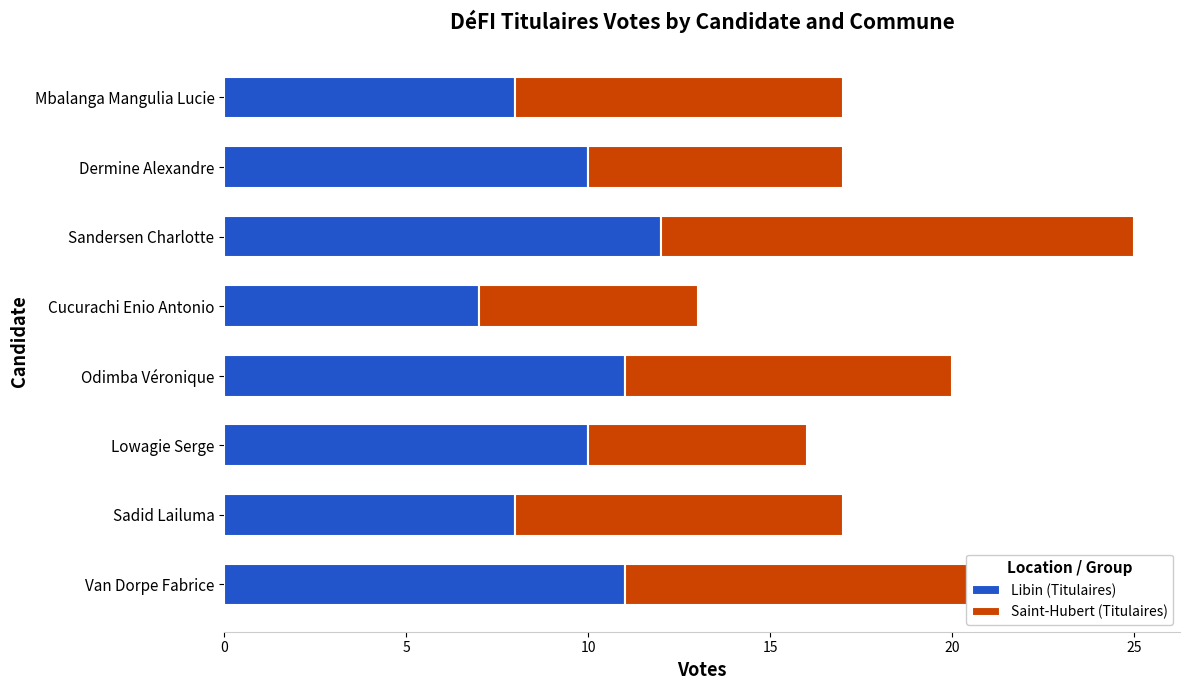

The Libin (Titulaires) series shows 3 at Lowagie Serge. True or false?

False